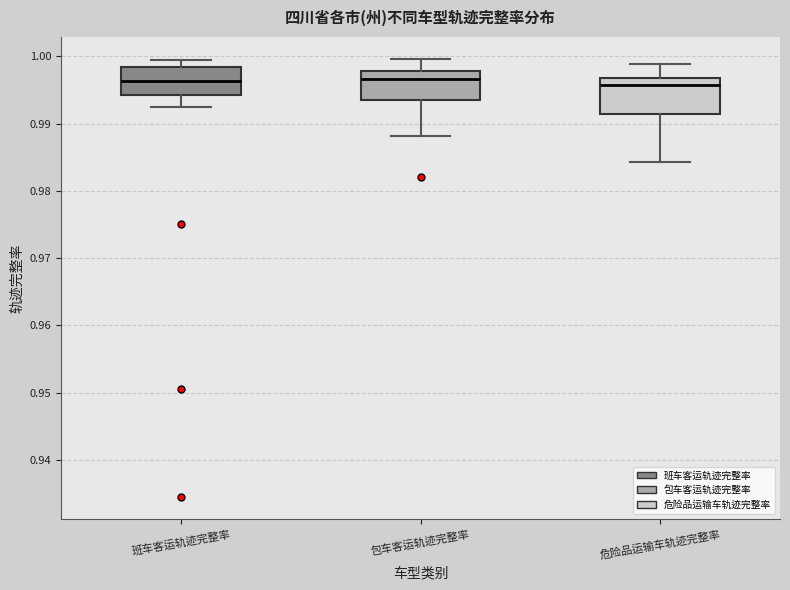

Reading left to right, transcribe this box plot: for each box, give where its median line is, the range the box spans, and where its two whiskers end, as read against the y-axis. The values are not printed on the chart, so give them approximately, as read against the axis.

班车客运轨迹完整率: median 0.996, box 0.994 to 0.998, whiskers 0.992 to 0.999
包车客运轨迹完整率: median 0.997, box 0.994 to 0.998, whiskers 0.988 to 1.000
危险品运输车轨迹完整率: median 0.996, box 0.991 to 0.997, whiskers 0.984 to 0.999